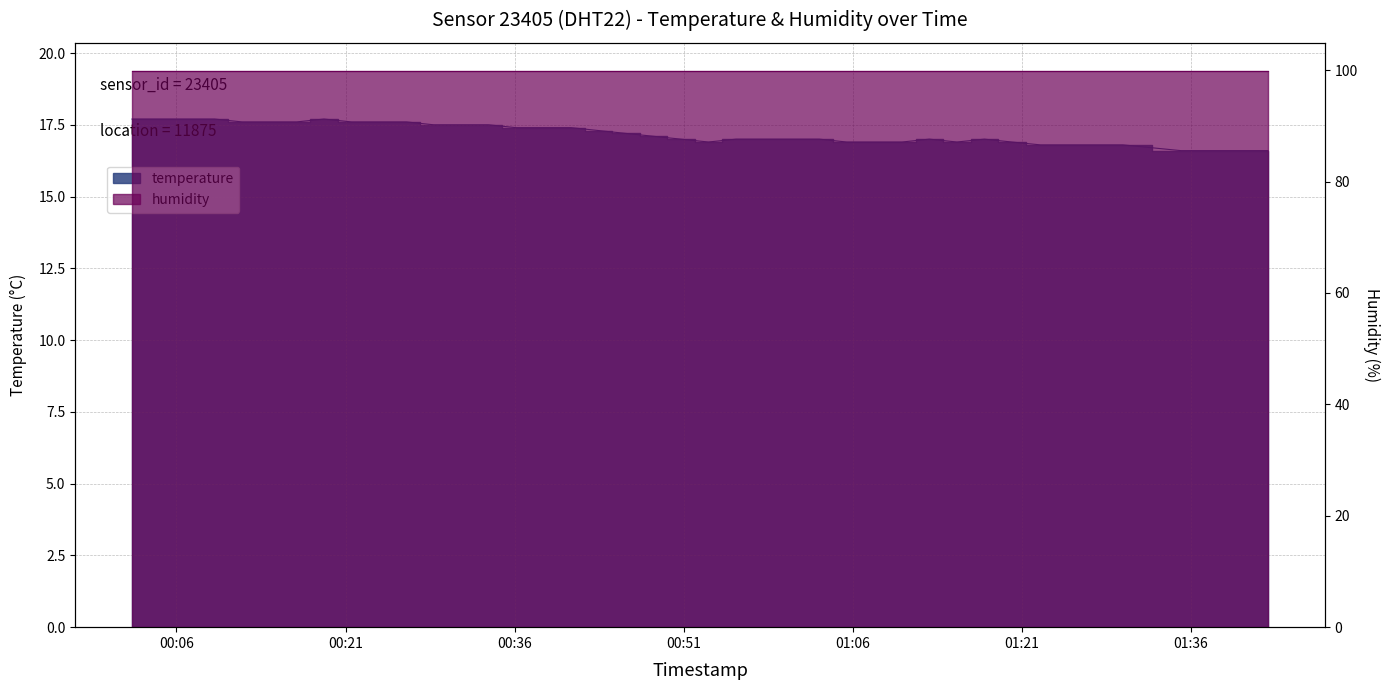

Rank the categories by value from highest to lowest.

2023-05-21T00:02:03, 2023-05-21T00:04:29, 2023-05-21T00:06:56, 2023-05-21T00:09:23, 2023-05-21T00:19:05, 2023-05-21T00:11:49, 2023-05-21T00:14:14, 2023-05-21T00:16:40, 2023-05-21T00:21:32, 2023-05-21T00:23:58, 2023-05-21T00:26:24, 2023-05-21T00:28:49, 2023-05-21T00:31:15, 2023-05-21T00:33:41, 2023-05-21T00:36:07, 2023-05-21T00:38:33, 2023-05-21T00:41:01, 2023-05-21T00:43:26, 2023-05-21T00:45:52, 2023-05-21T00:48:19, 2023-05-21T00:50:45, 2023-05-21T00:55:39, 2023-05-21T00:58:06, 2023-05-21T01:00:35, 2023-05-21T01:03:02, 2023-05-21T01:12:48, 2023-05-21T01:17:41, 2023-05-21T00:53:12, 2023-05-21T01:05:28, 2023-05-21T01:07:55, 2023-05-21T01:10:23, 2023-05-21T01:15:15, 2023-05-21T01:20:07, 2023-05-21T01:22:40, 2023-05-21T01:25:06, 2023-05-21T01:27:32, 2023-05-21T01:29:58, 2023-05-21T01:35:07, 2023-05-21T01:37:47, 2023-05-21T01:42:51